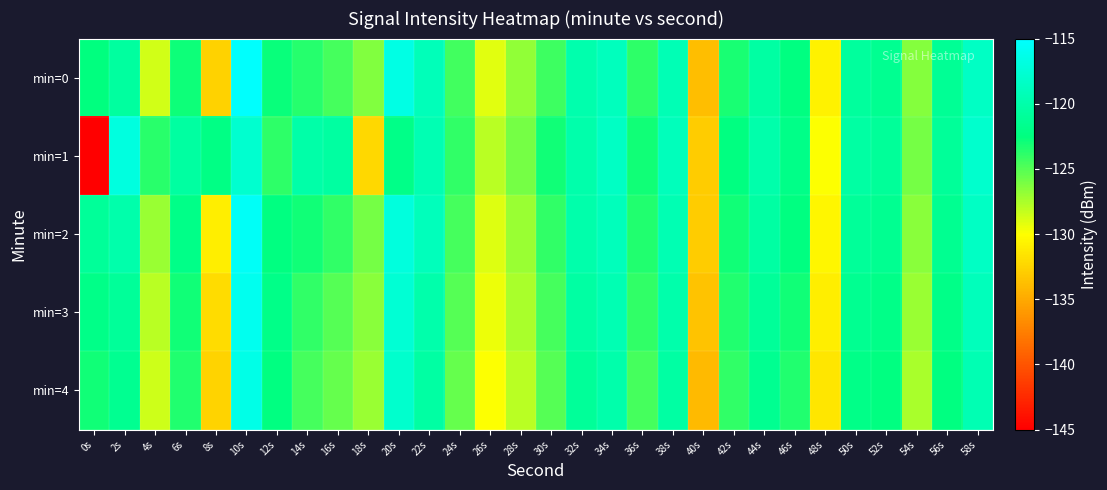

Which series has the largest range (max minus min)?

min=1